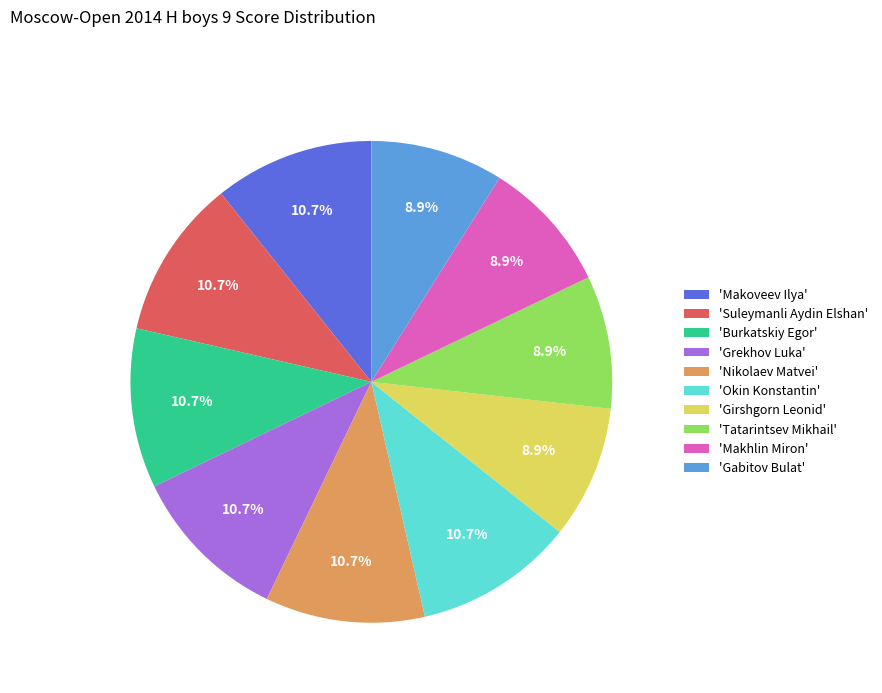

Count the number of slices in the pie.

10